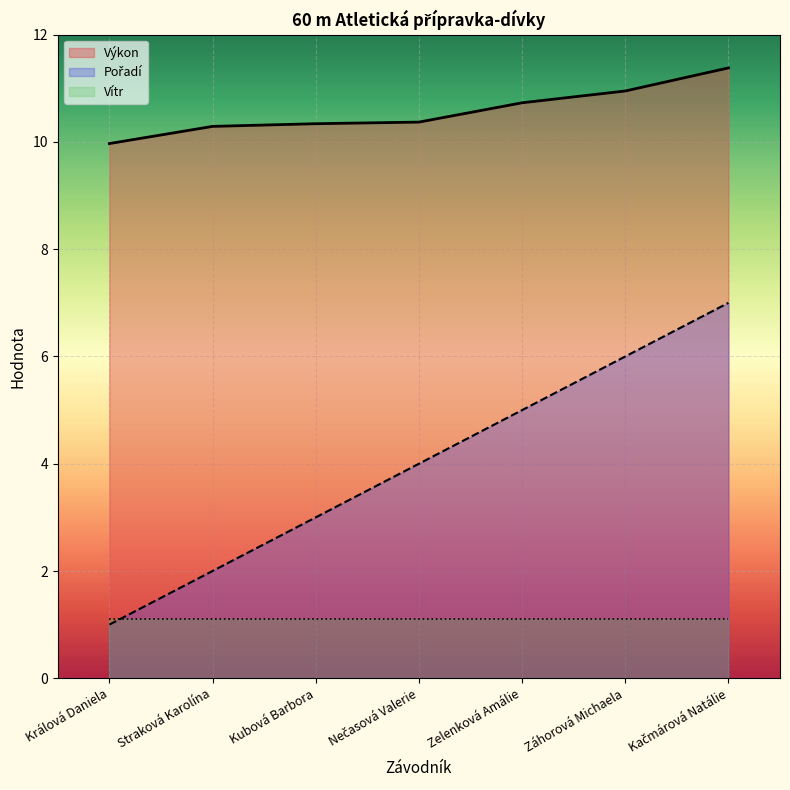

What is the lowest value of the Pořadí series?

1.0